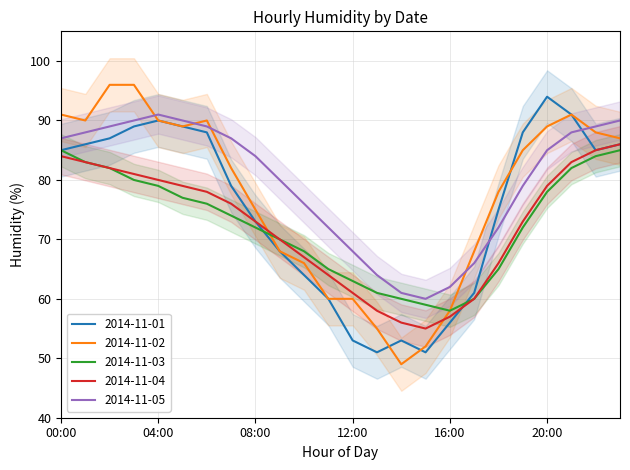

What is the value of the 2014-11-02 point at the 4th from the left?

96